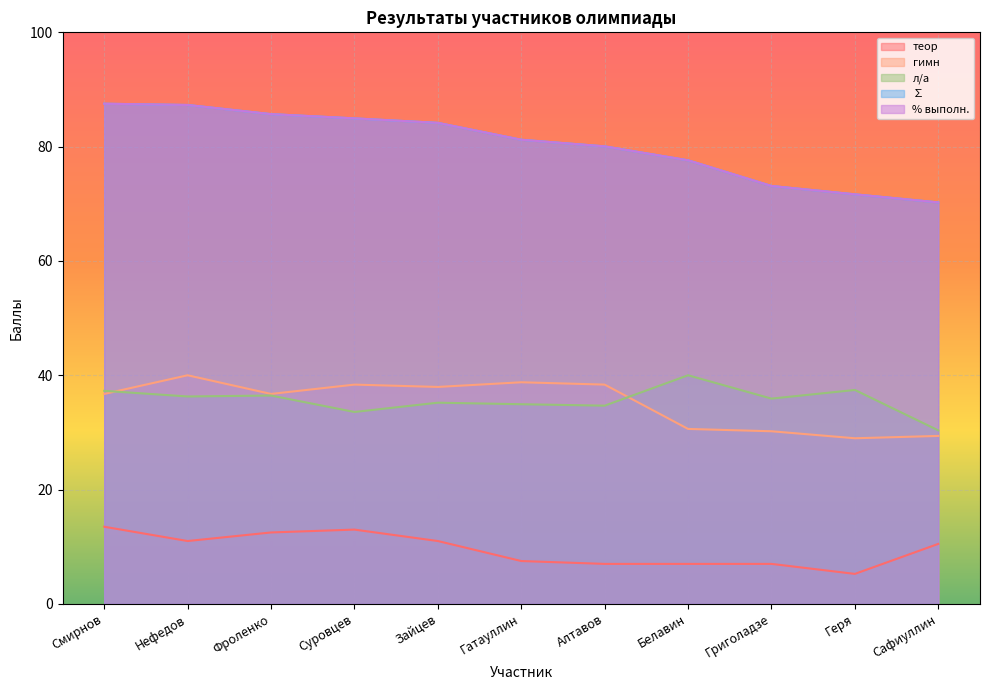

Which label corresponds to the largest value in the chart?

Смирнов